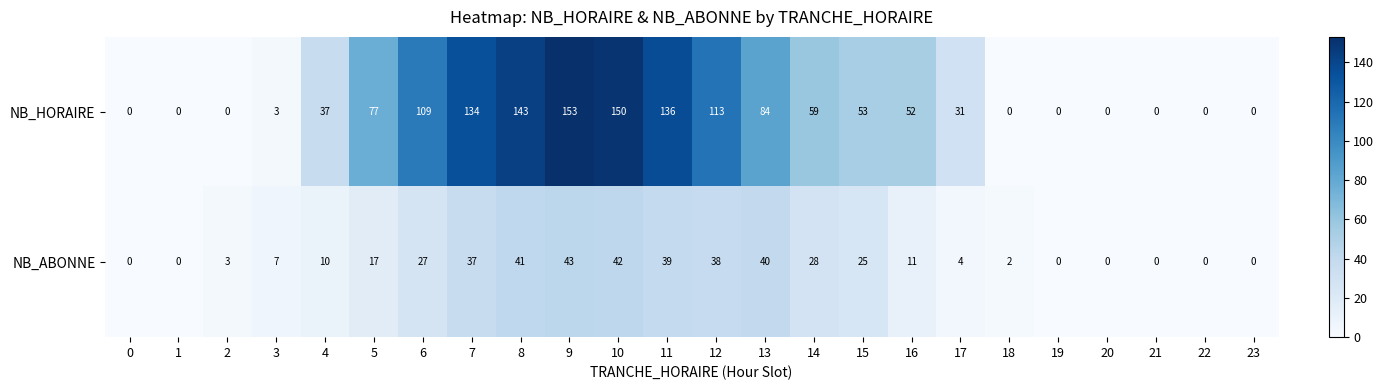

Which series has the largest total across all categories?

NB_HORAIRE